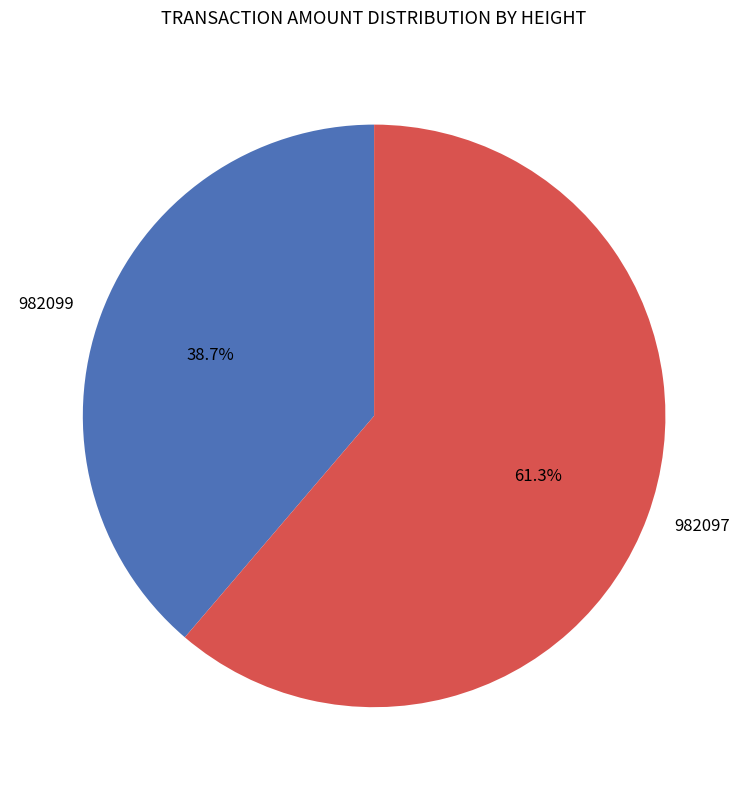

To the nearest percent, what is the average slice percentage?

50%